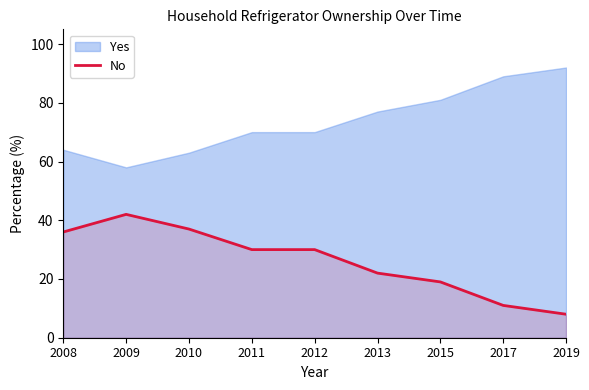

True or false: No has a value of 42 at 2009.

True